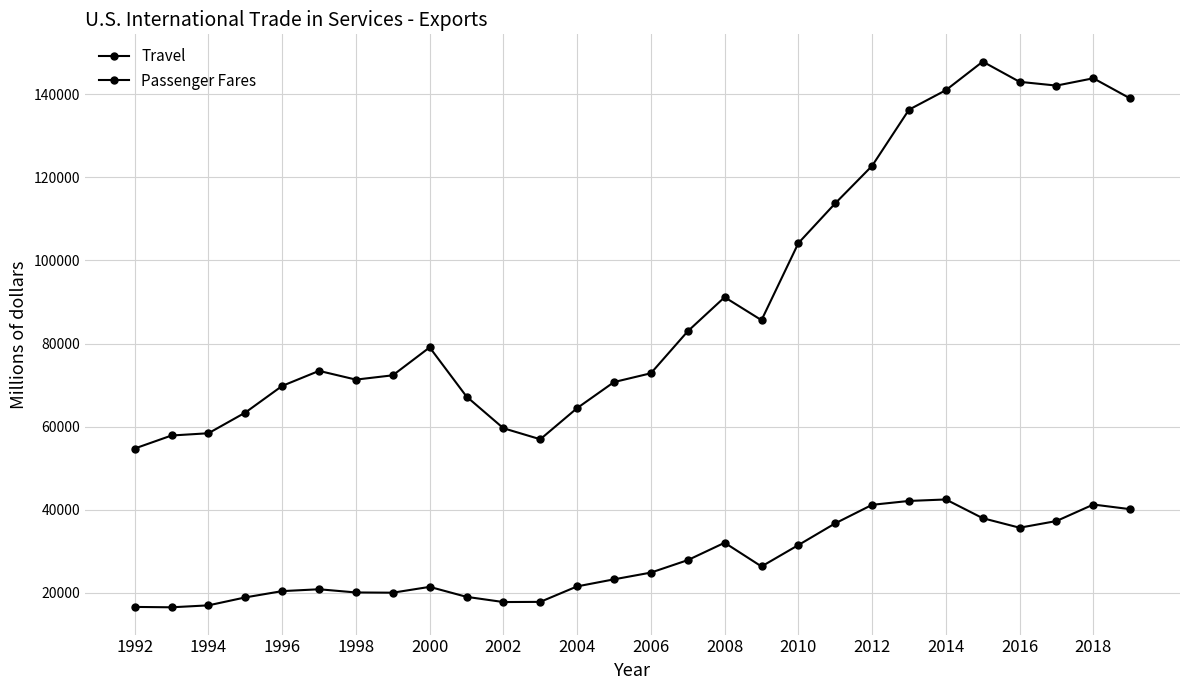

How many values in the Passenger Fares series are below 24881?

14